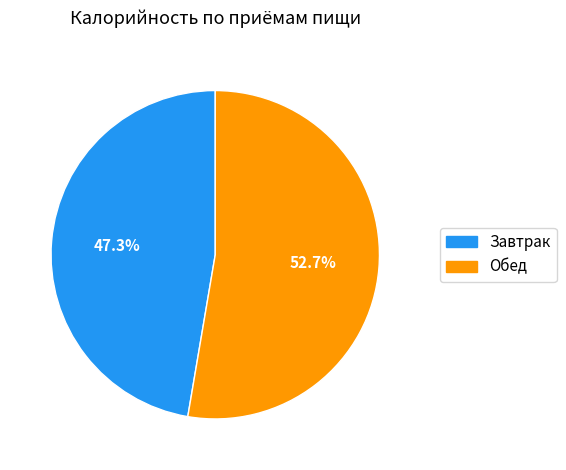

Is it true that Завтрак is 37% of the pie?

False